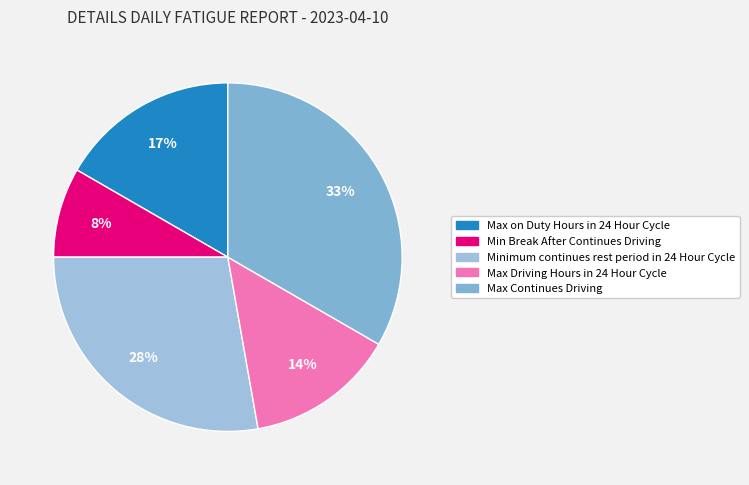

True or false: Max on Duty Hours in 24 Hour Cycle accounts for 7% of the total.

False